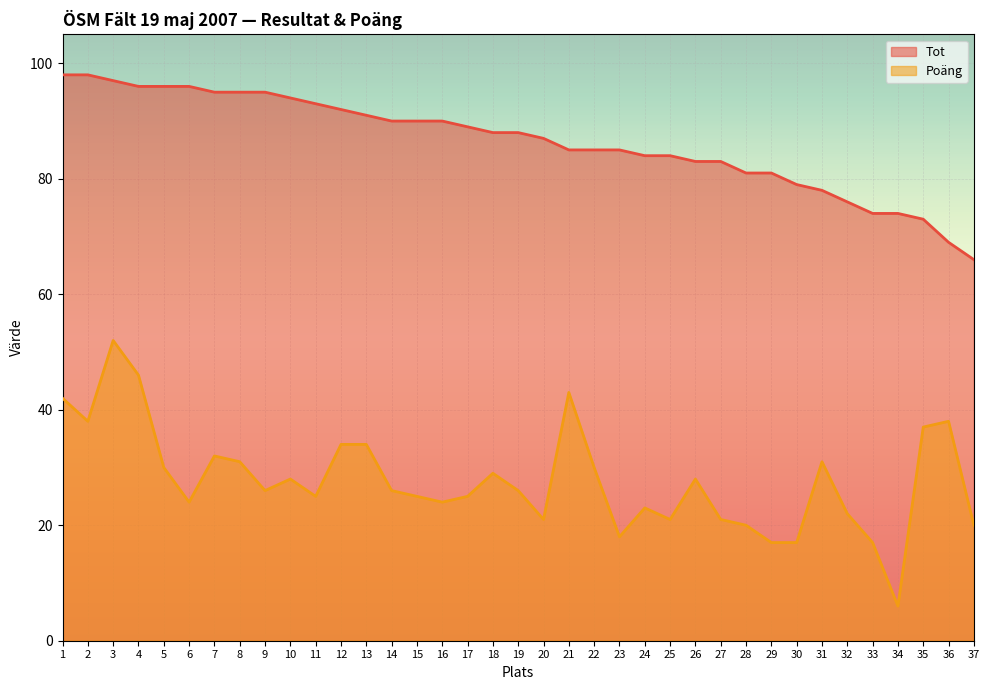

How many lines are shown in the chart?

2